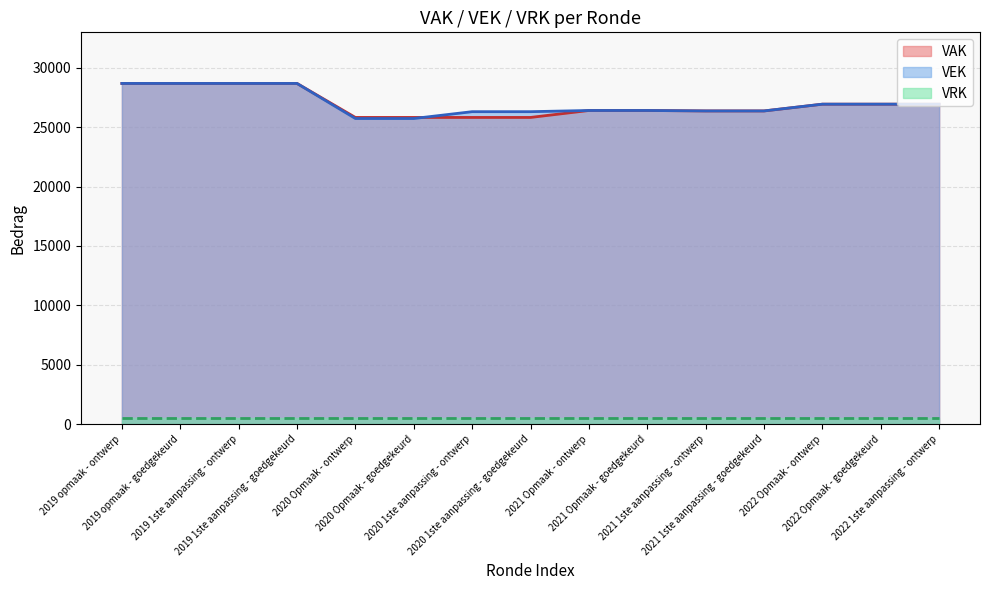

Read the VAK value at 2020 Opmaak - goedgekeurd, to the nearest 50.

25800